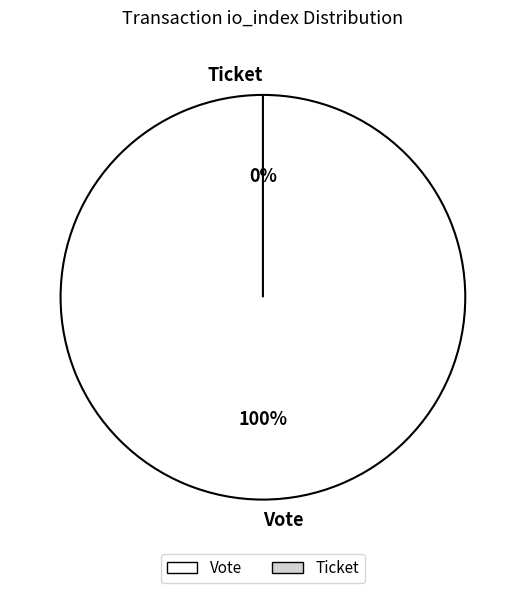

True or false: Vote (io_index=1) accounts for 100% of the total.

True